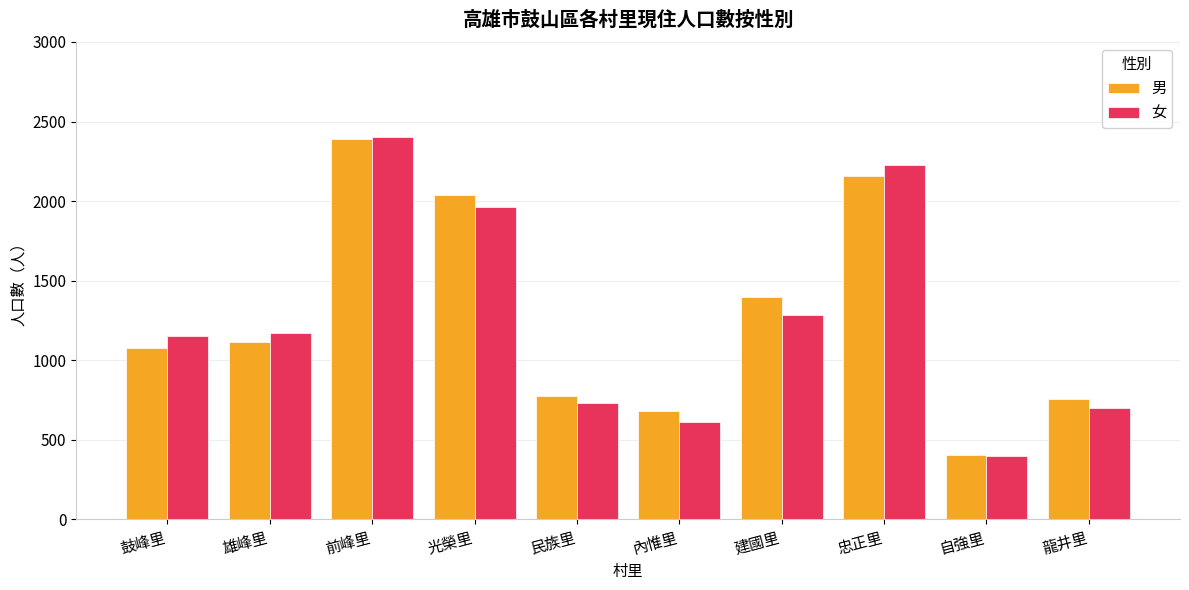

Reading left to right, transcribe all the data shown in this chart.

男: 鼓峰里=1079	雄峰里=1112	前峰里=2392	光榮里=2037	民族里=777	內惟里=680	建國里=1399	忠正里=2160	自強里=407	龍井里=756
女: 鼓峰里=1153	雄峰里=1171	前峰里=2404	光榮里=1961	民族里=732	內惟里=611	建國里=1286	忠正里=2227	自強里=400	龍井里=700